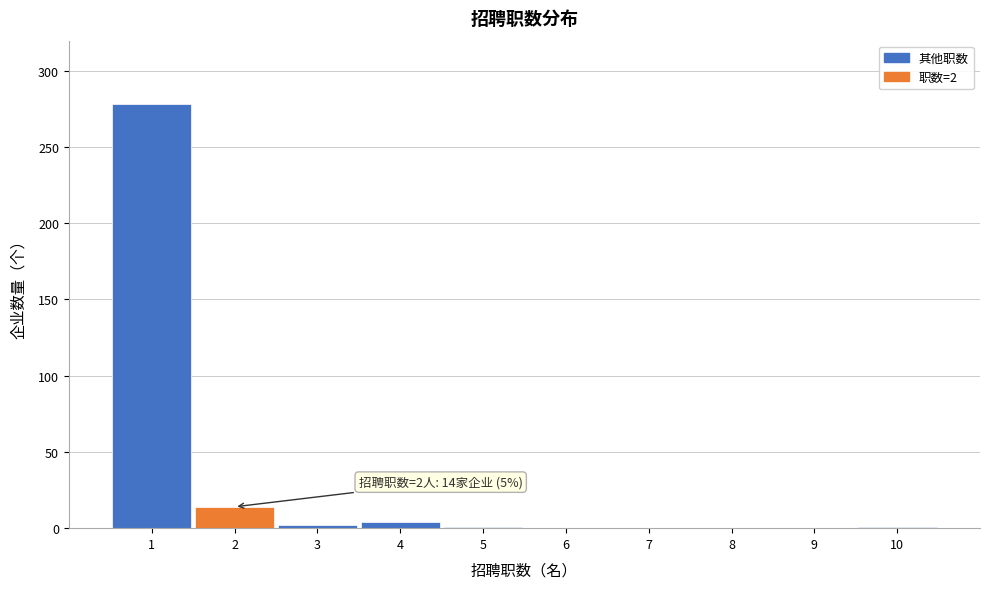

Over which range of the x-axis is the bar tallest?

0.5 to 1.5